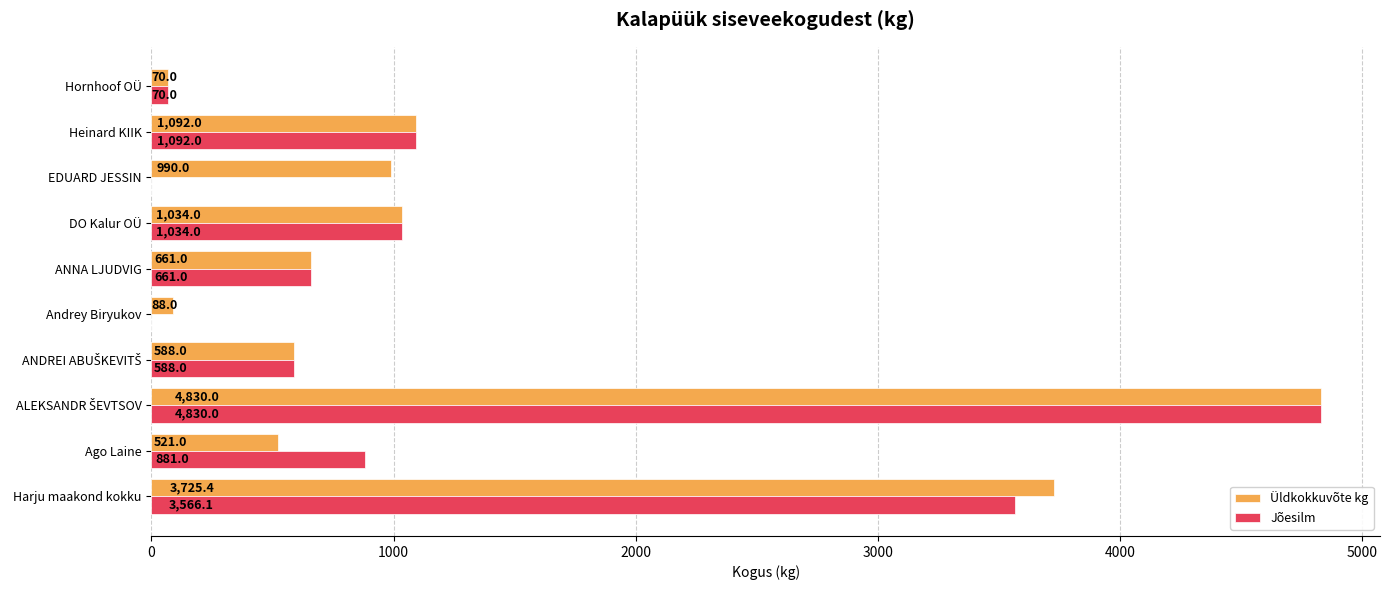

How many values in Jõesilm are above zero?

8